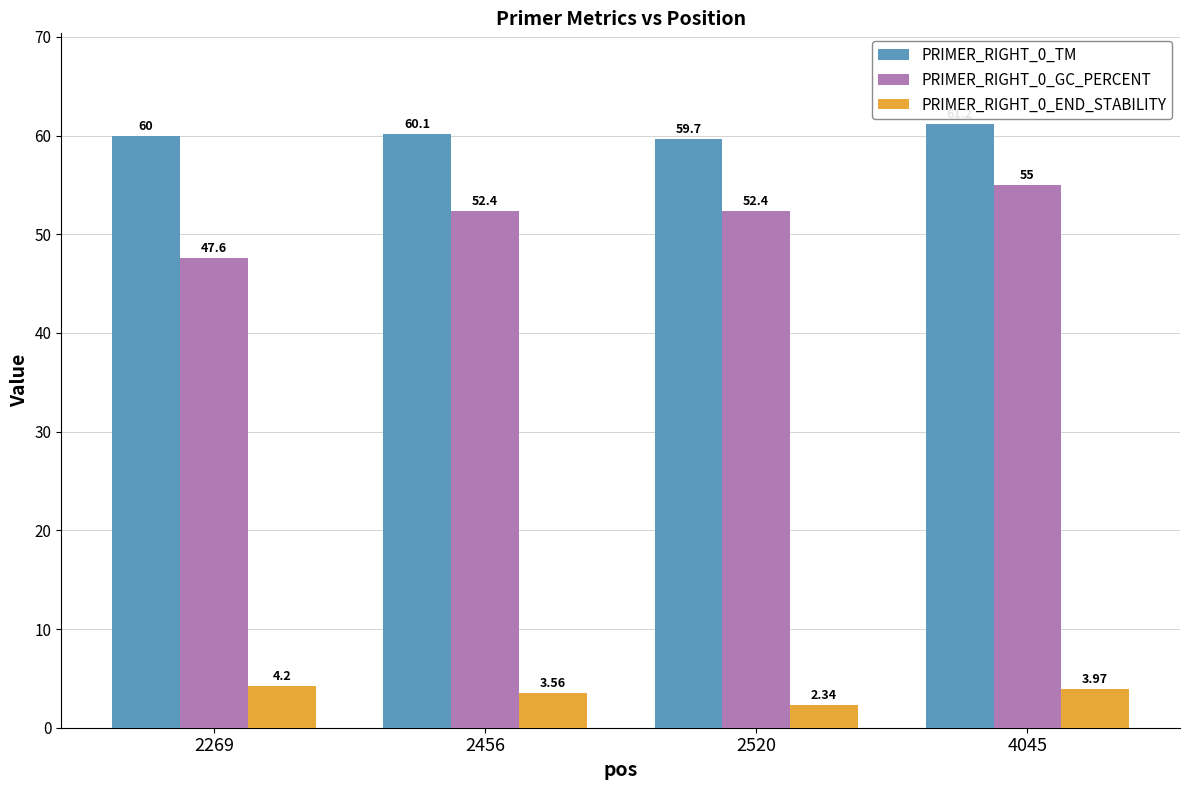

Which series has the largest total across all categories?

PRIMER_RIGHT_0_TM